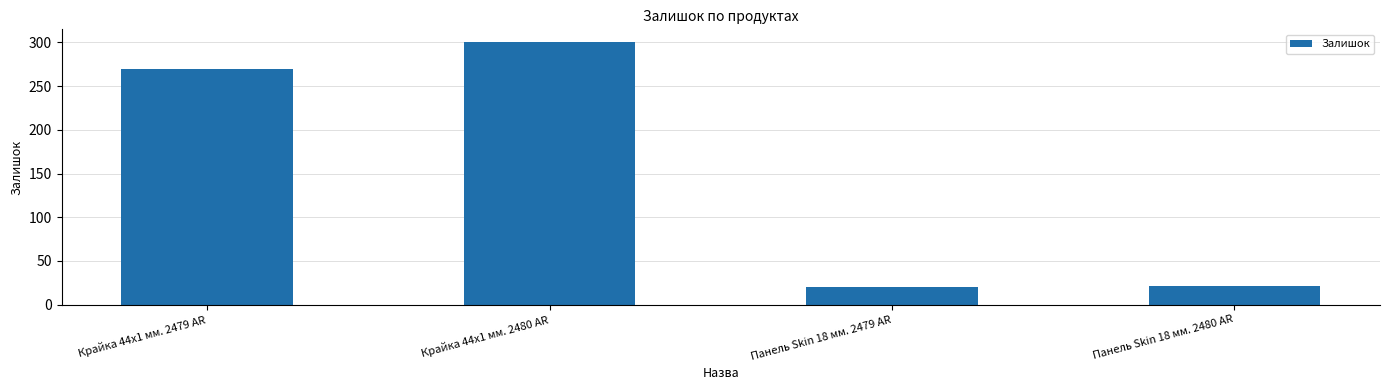

What is the difference between the maximum and second lowest values?

279